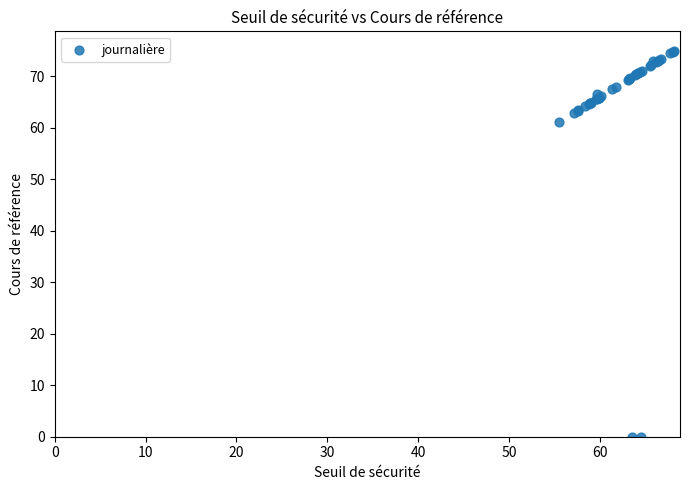

What Y value in the scatter plot is closest to 37?

61.1